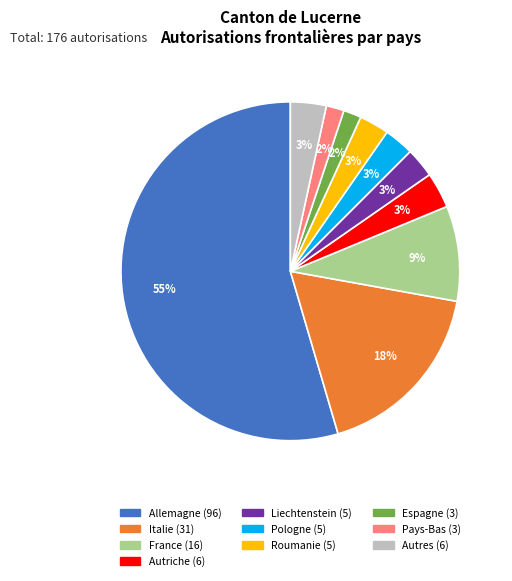

Is there a majority slice in this chart?

Yes